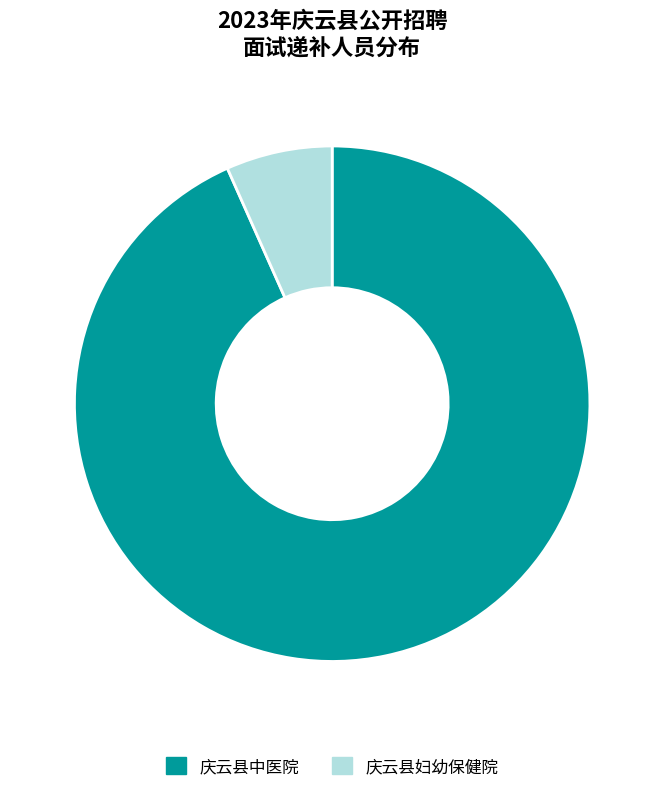

To the nearest percent, what is the combined percentage of 庆云县中医院 and 庆云县妇幼保健院?

100%